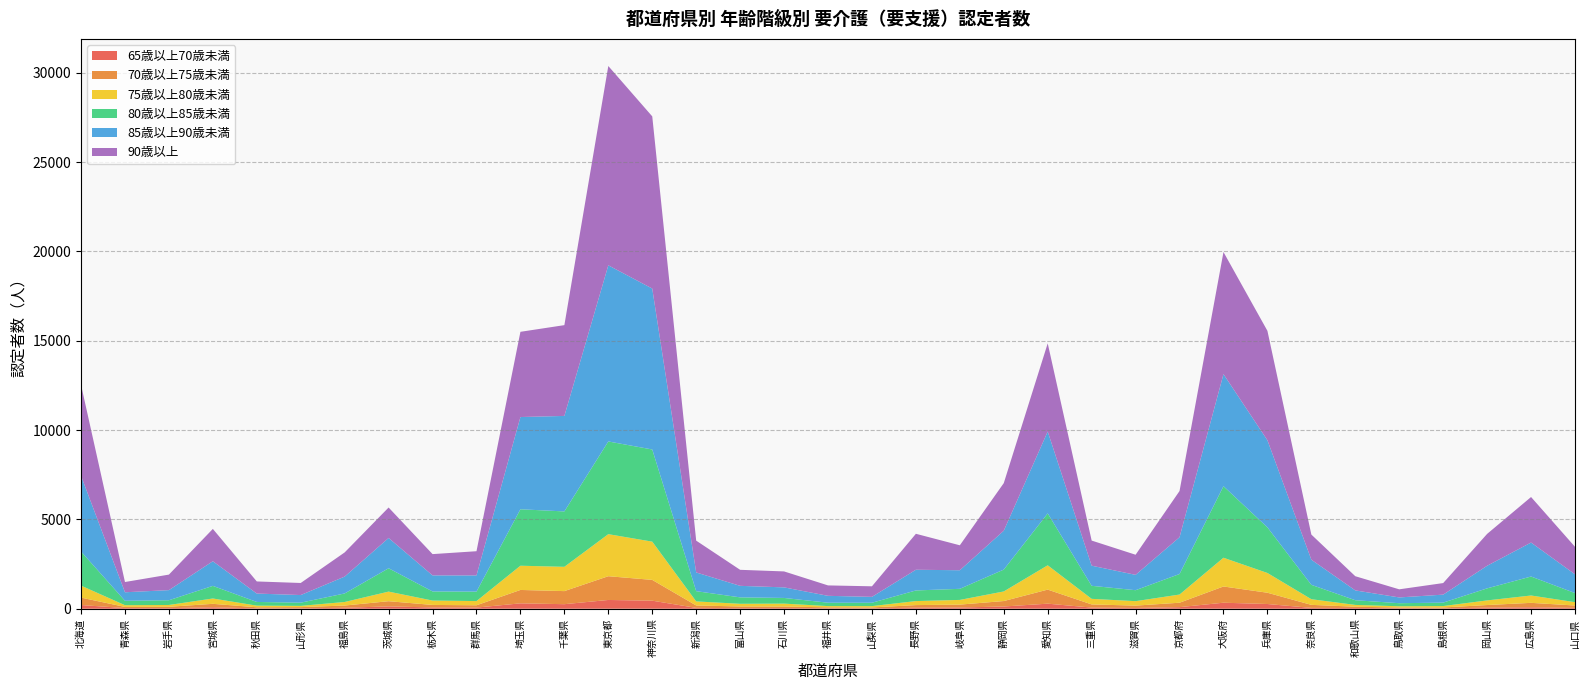

Reading right to left, what are all the values shown in this chart?

65歳以上70歳未満: 47	80	61	19	26	41	47	264	336	88	43	64	283	124	68	59	20	23	36	32	48	450	490	254	301	64	71	130	54	22	20	81	32	36	206
70歳以上75歳未満: 133	249	145	51	42	72	169	631	909	248	131	177	787	306	162	144	51	55	87	94	134	1164	1330	732	750	129	141	291	124	68	61	193	76	65	416
75歳以上80歳未満: 187	411	259	79	69	100	316	1106	1609	458	249	312	1361	537	263	225	75	69	163	150	227	2141	2354	1360	1356	235	245	537	199	69	91	299	102	96	671
80歳以上85歳未満: 509	1063	675	193	172	263	805	2554	4005	1149	614	730	2906	1224	621	595	189	190	317	360	574	5159	5190	3101	3160	530	510	1307	478	180	207	706	264	247	1911
85歳以上90歳未満: 1050	1902	1265	447	323	549	1407	4877	6274	2059	859	1126	4583	2176	1040	1159	329	385	592	645	1047	9008	9860	5346	5164	906	899	1695	944	426	470	1379	567	477	4240
90歳以上: 1540	2548	1783	647	454	794	1407	6124	6834	2587	1126	1406	4935	2664	1397	2013	591	583	893	897	1781	9639	11156	5082	4770	1355	1191	1706	1353	676	678	1810	869	574	5092